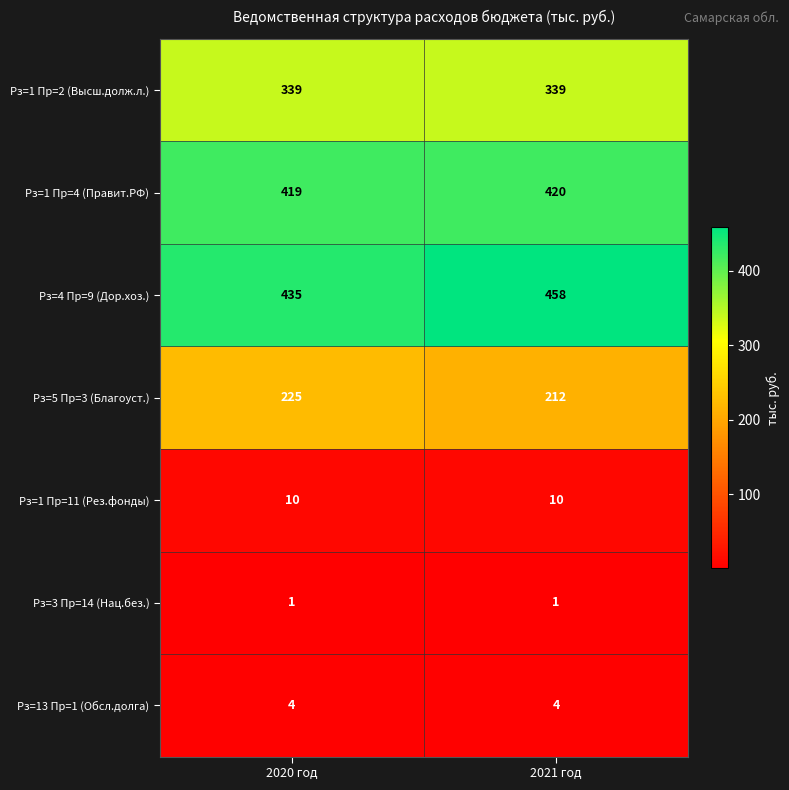

Which series changed the most between 2020 год and 2021 год?

Рз=4 Пр=9 (Дор.хоз.)